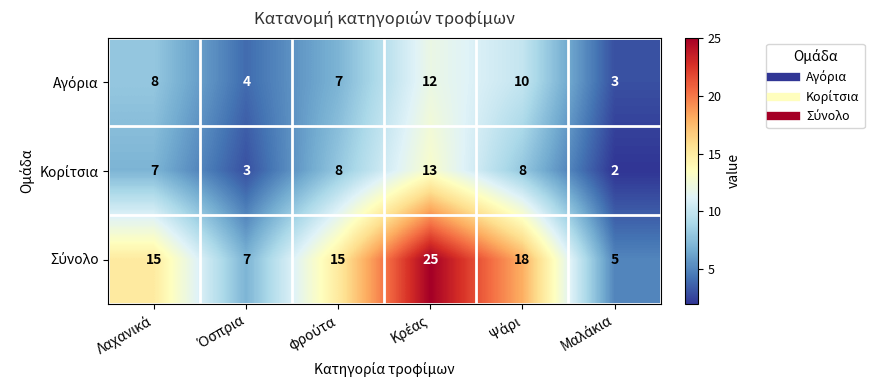

At how many categories does at least one series exceed 4?

6